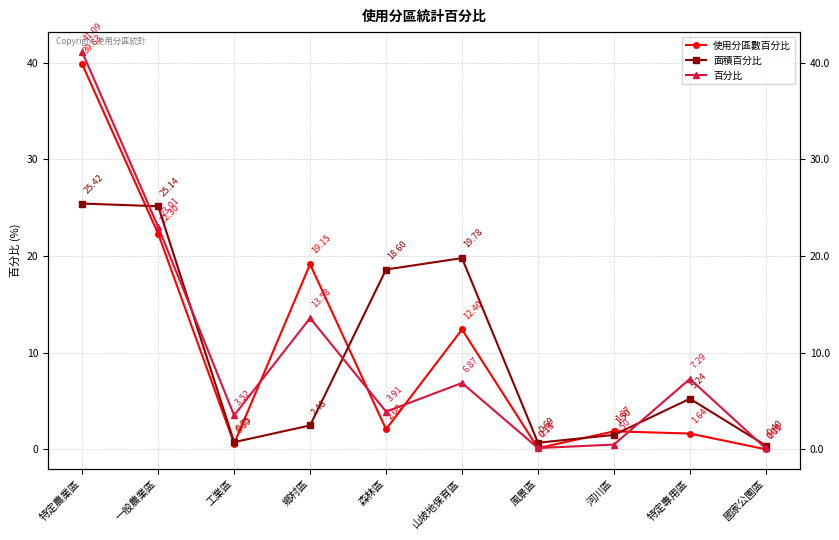

How many categories are shown in the chart?

10